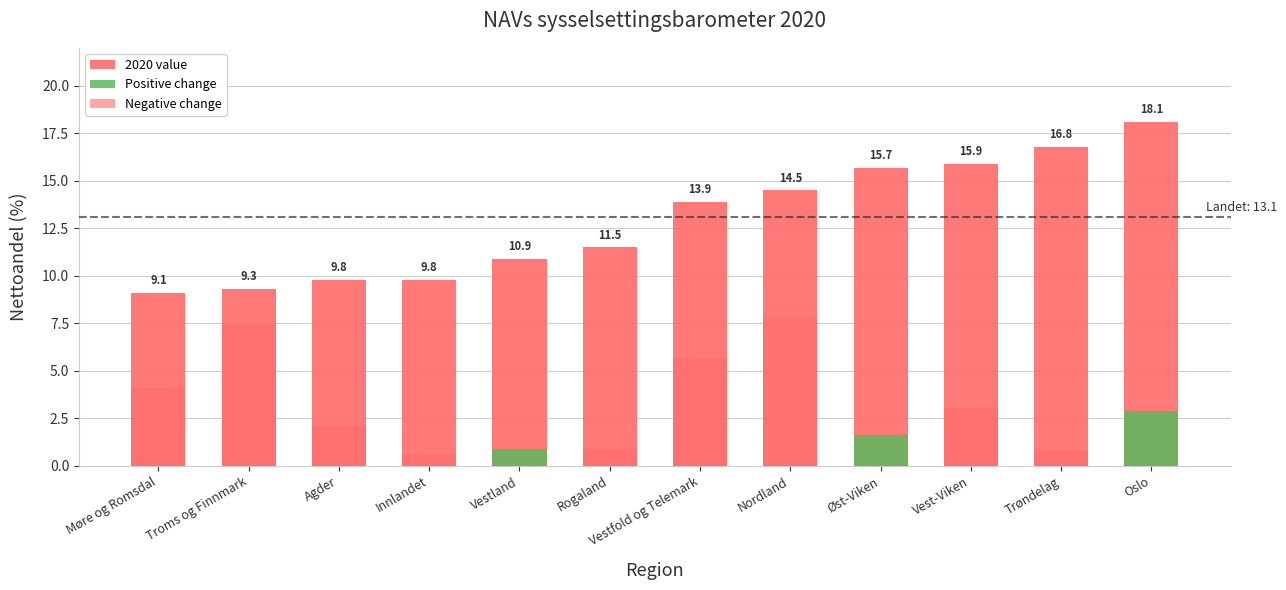

At which category does the chart reach its minimum across all series?

Møre og Romsdal